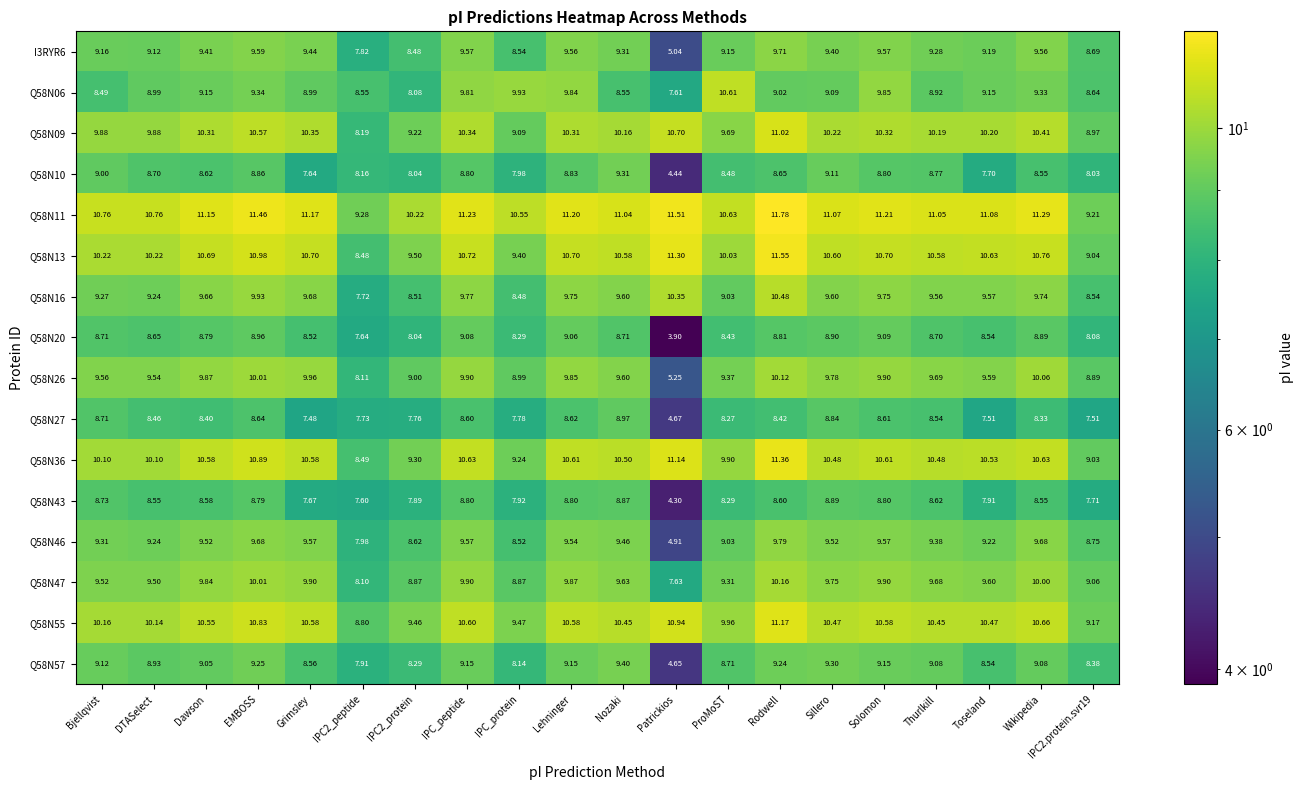

At which category is the sum across all series the highest?

Rodwell